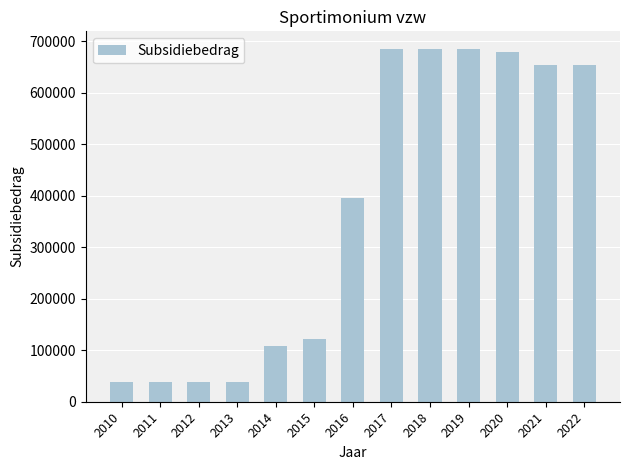

How many bars are there in total?

13